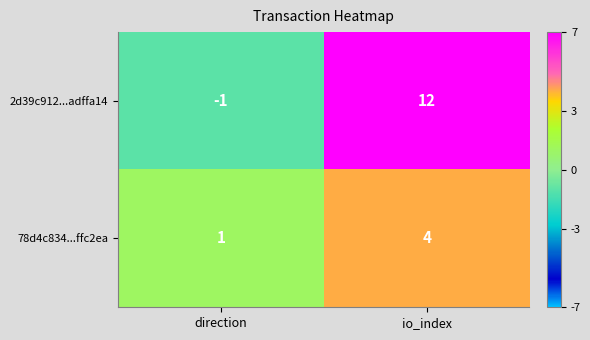

At which label is 2d39c912...adffa14 closest to 5?

direction